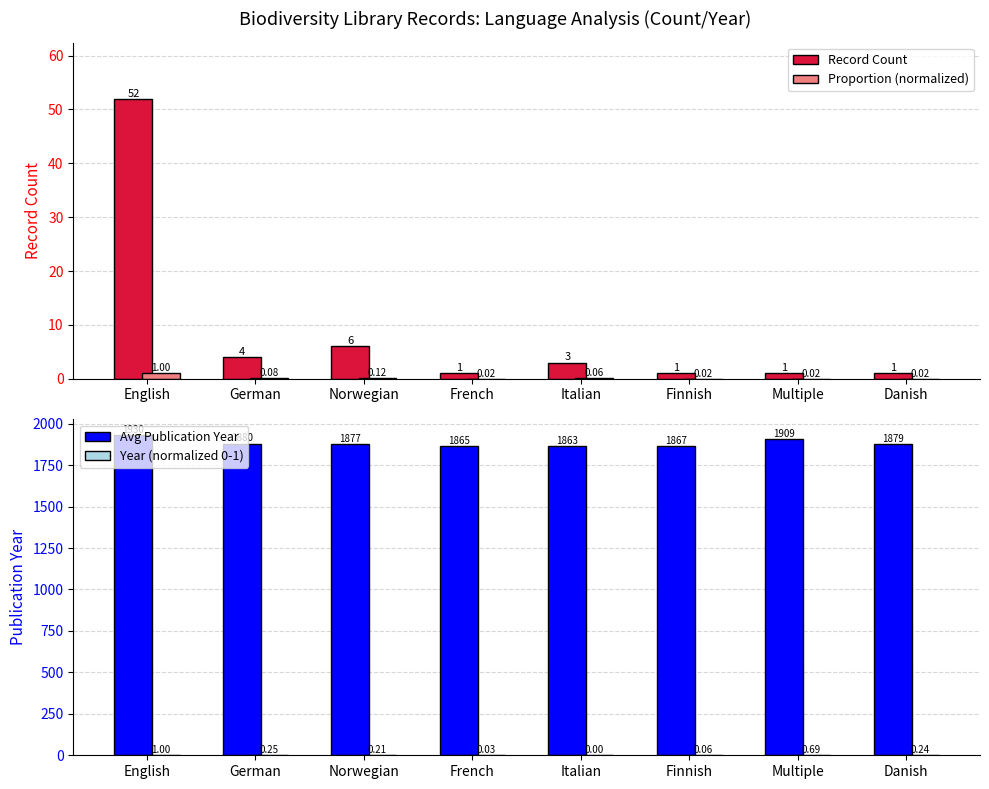

What is the label of the 8th bar from the left?

Danish